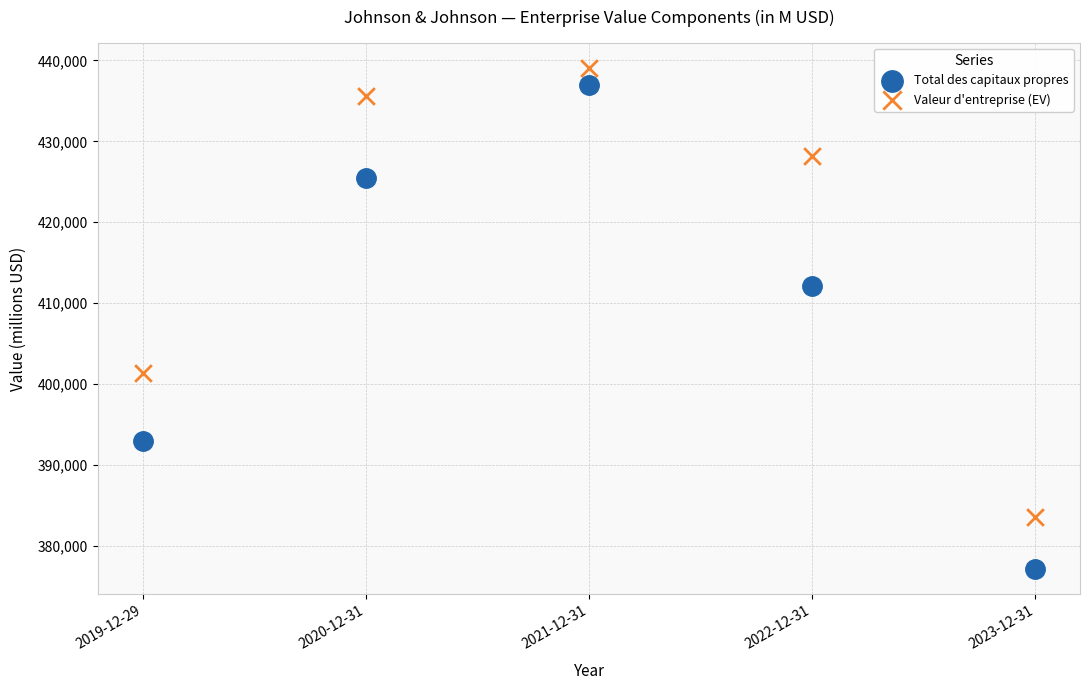

Which series reaches the maximum Y coordinate?

Valeur d'entreprise (EV)